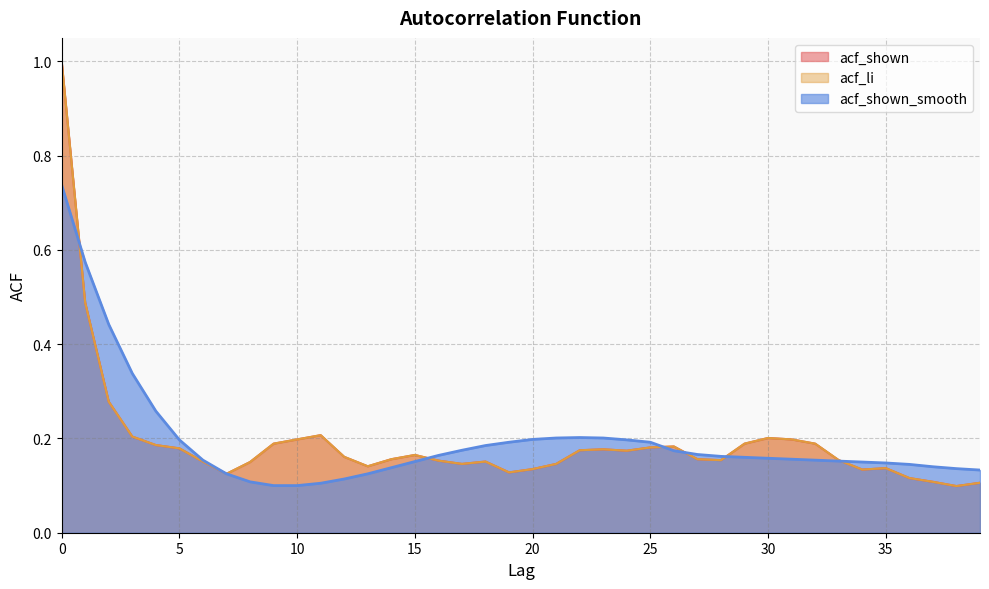

Does the chart have visible grid lines?

Yes